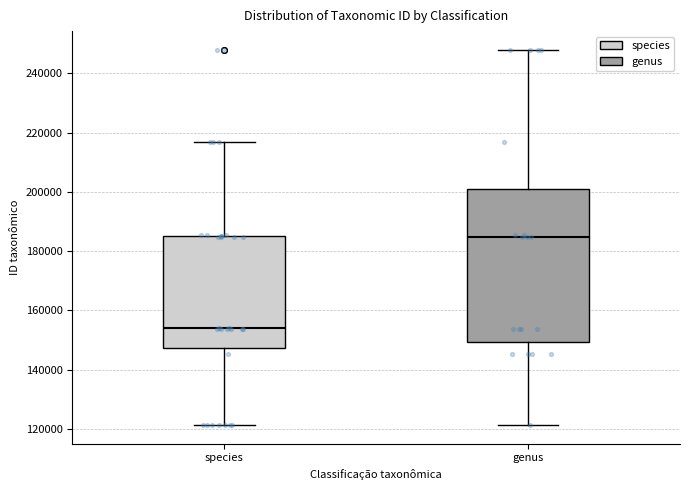

Where is the upper edge of the box for species on the y-axis? The values are not printed on the chart, so give them approximately, as read against the axis.

186000